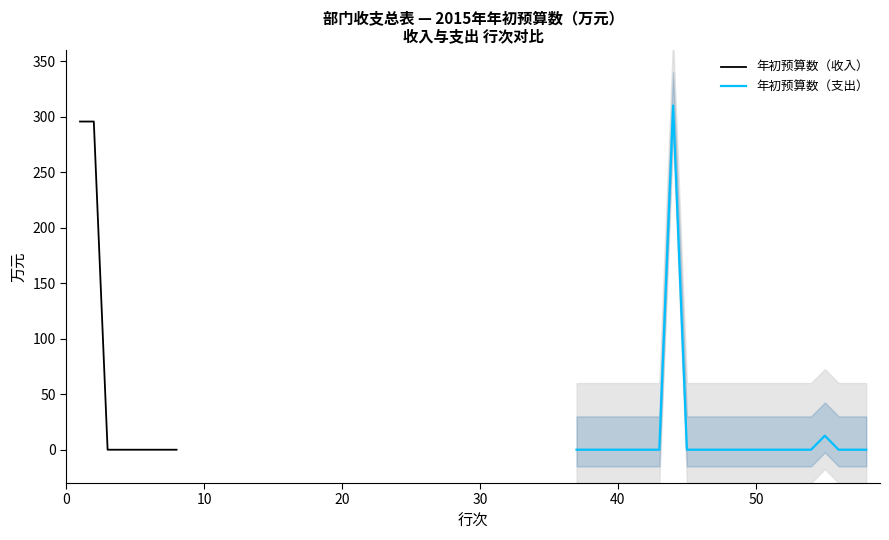

Where is the first local maximum for 年初预算数（支出）?

44